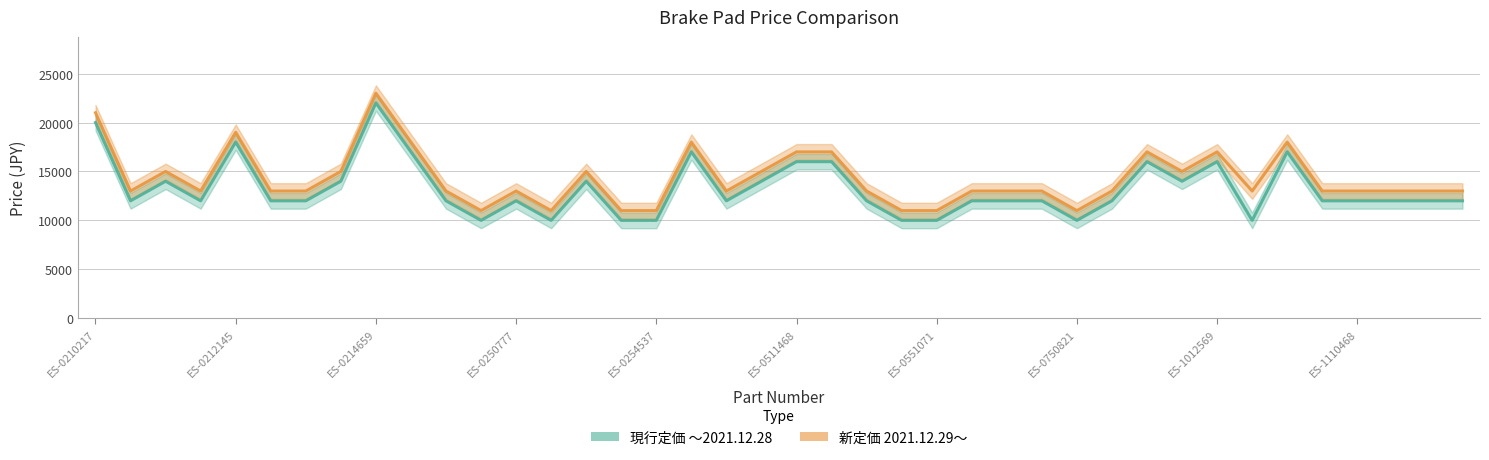

What is the difference between the maximum and minimum values in the 新定価
2021.12.29～ series?

12000